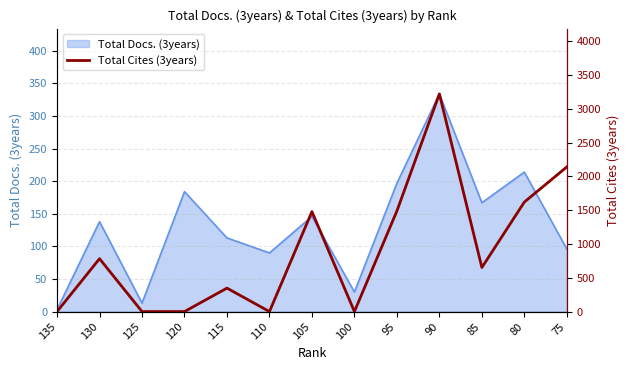

What is the sum of the values at 75 and 90?

5360